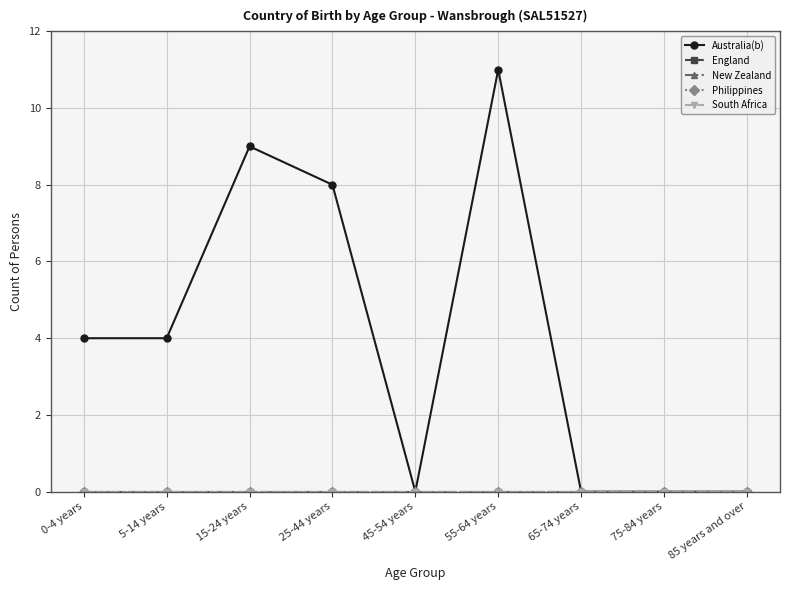

Which series has the largest total across all categories?

Australia(b)